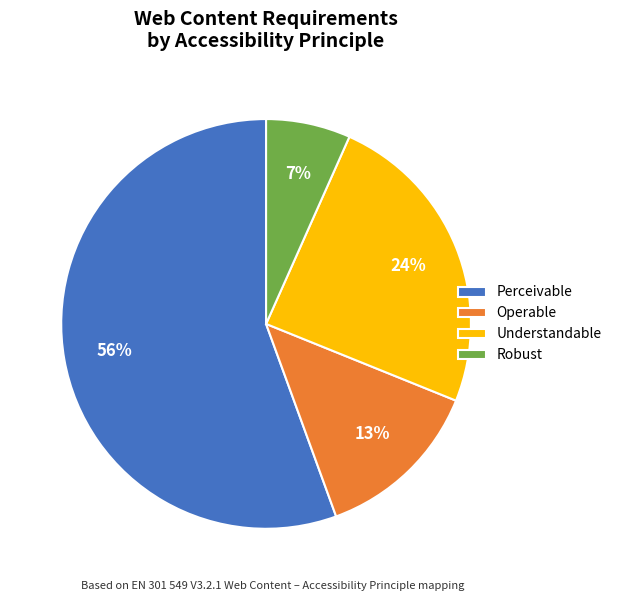

What is the ratio of the value at Understandable to the value at Perceivable?

0.4